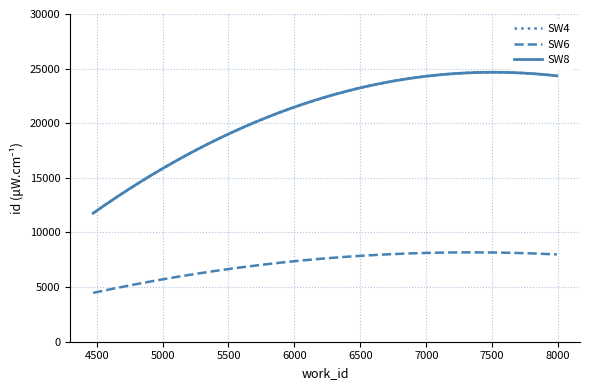

Is this an area chart (filled region under the line)?

No